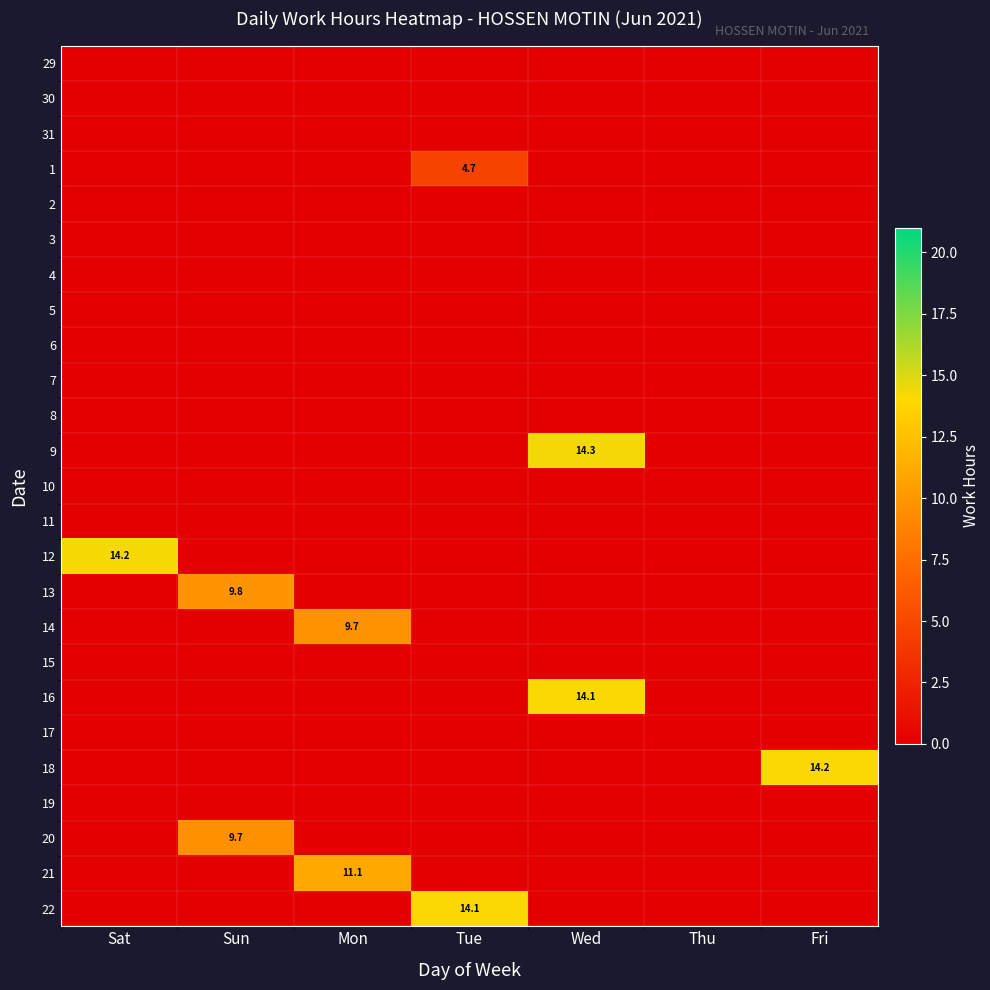

At how many categories does at least one series exceed 12?

4